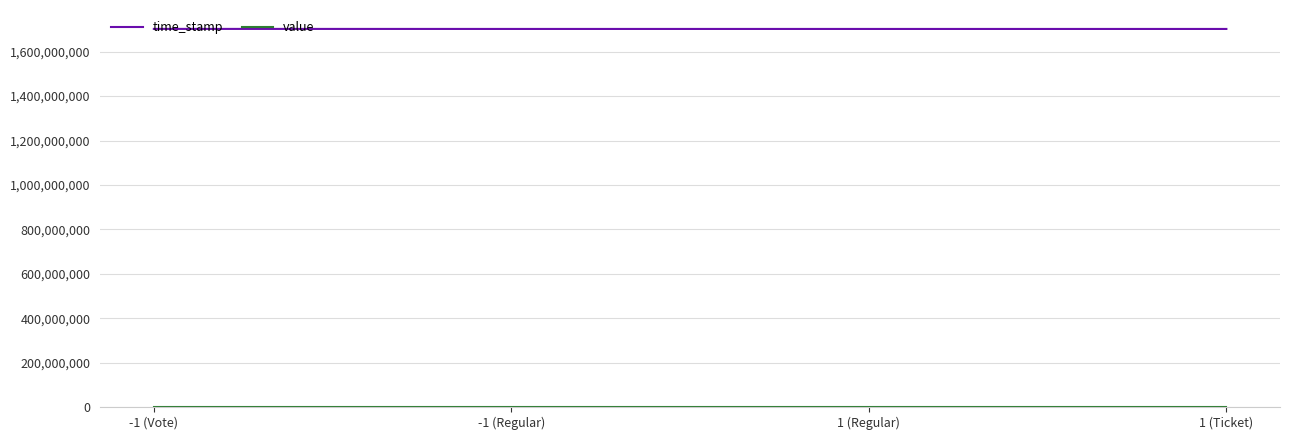

Which series has the largest total across all categories?

time_stamp